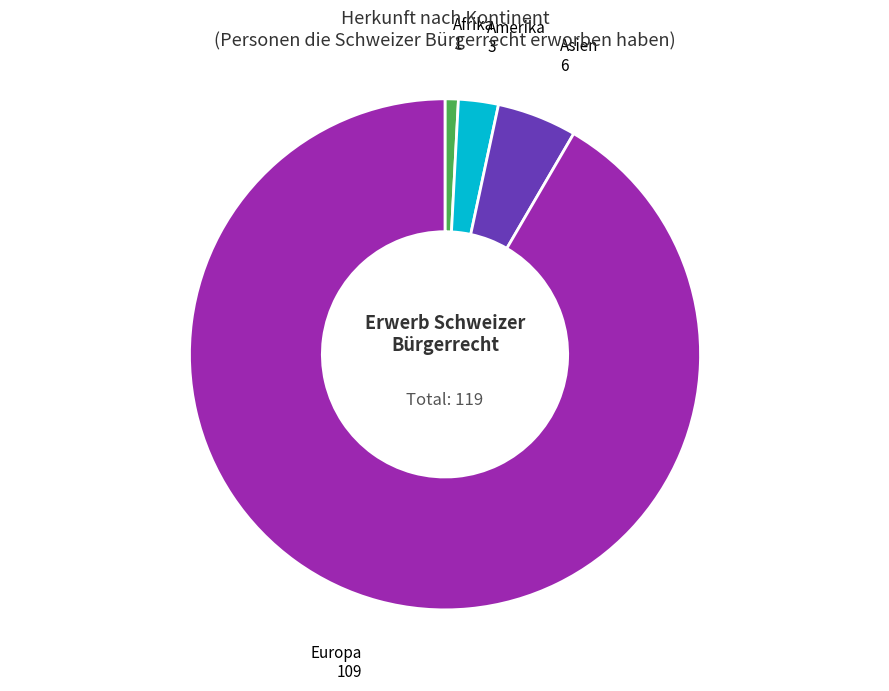

Does any single category account for the majority?

Yes